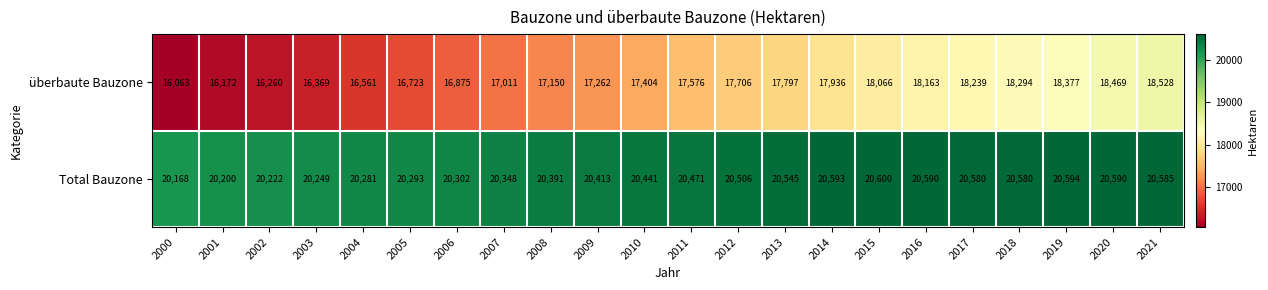

Between 2014 and 2016, which series saw the biggest shift?

überbaute Bauzone